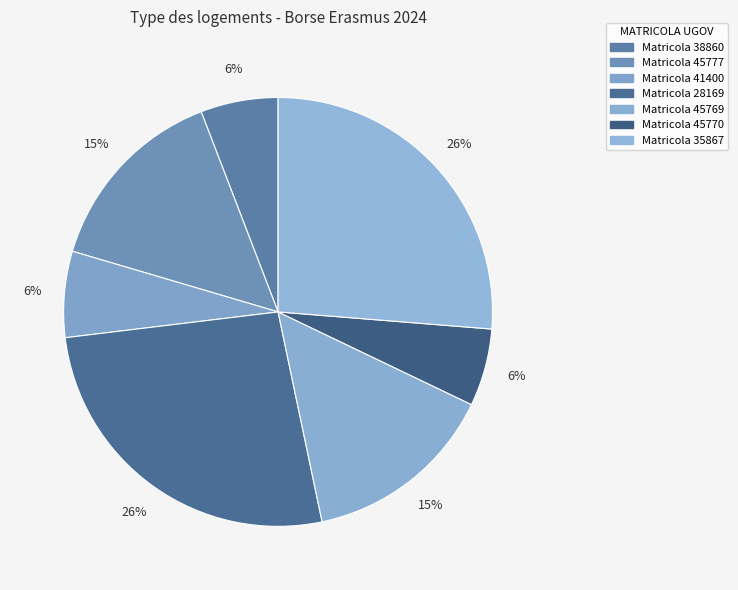

Which category has the biggest portion of the pie?

28169